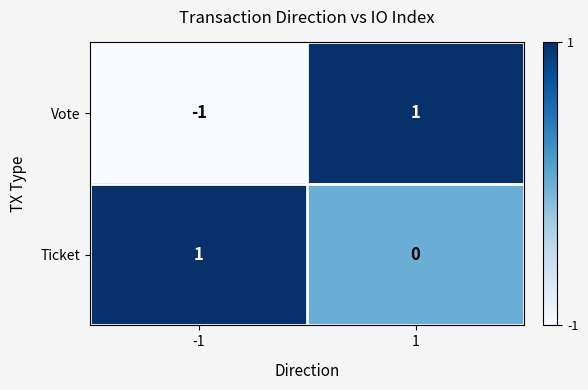

Which series changed the most between -1 and 1?

Vote